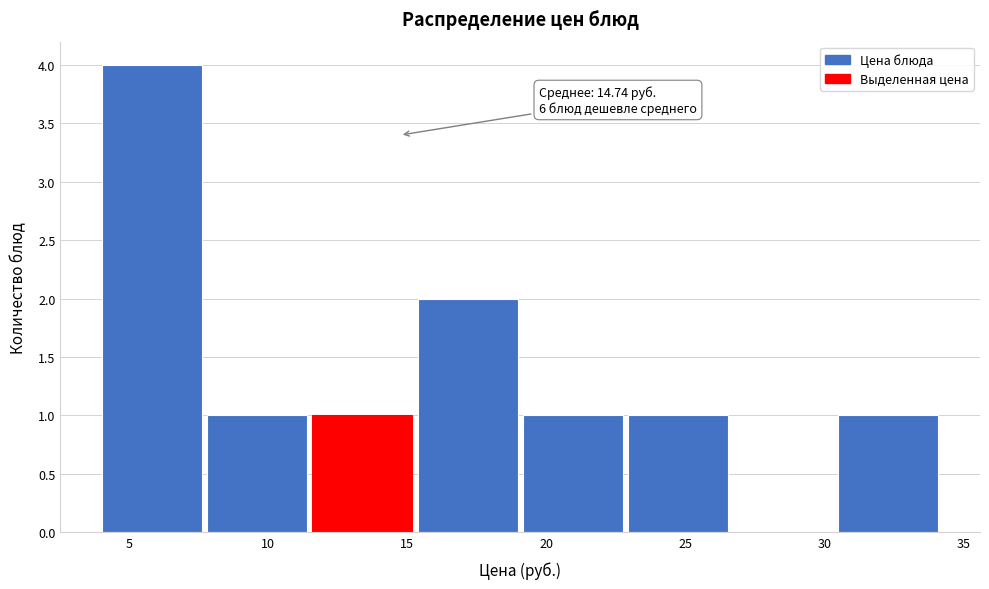

Which range on the x-axis has the tallest bar?

4.0 to 8.0